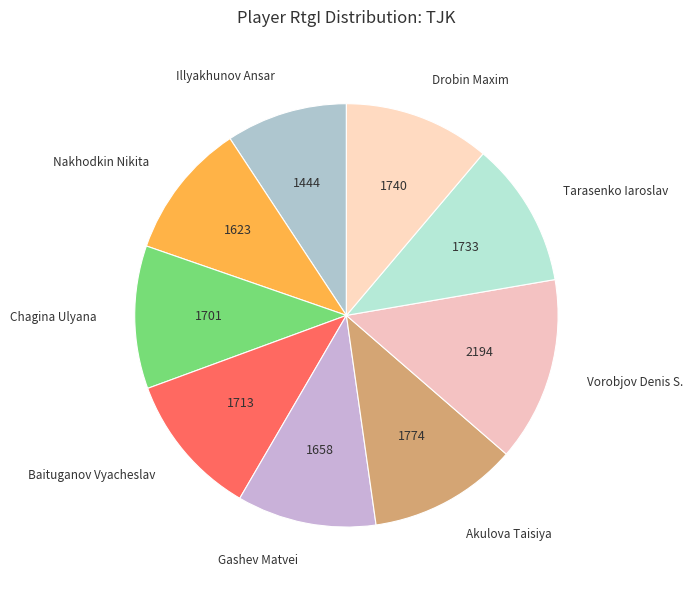

Count the number of slices in the pie.

9